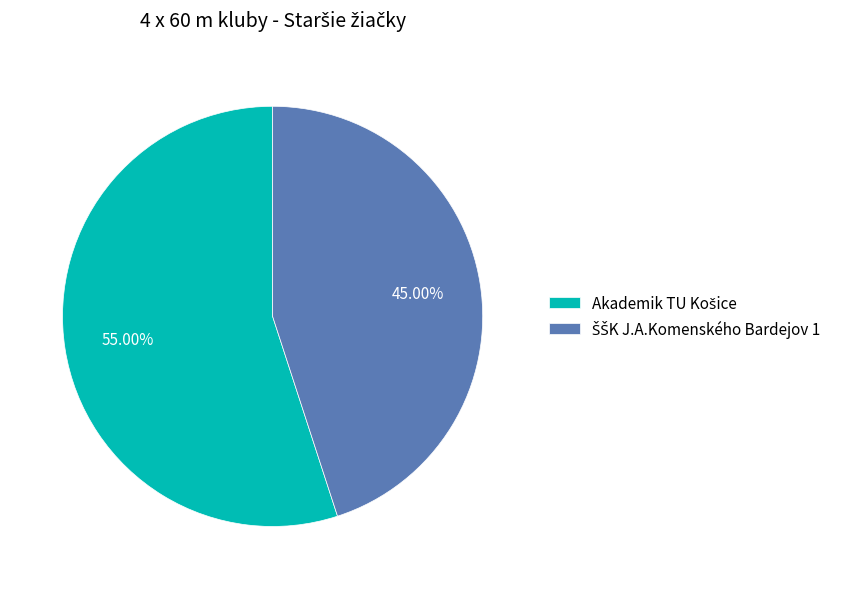

Does any single category account for the majority?

Yes